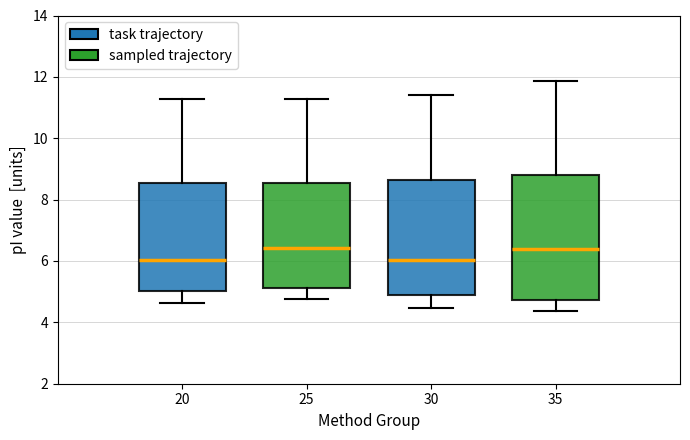

Where is the lower edge of the box at x = 35 on the y-axis? The values are not printed on the chart, so give them approximately, as read against the axis.

4.8